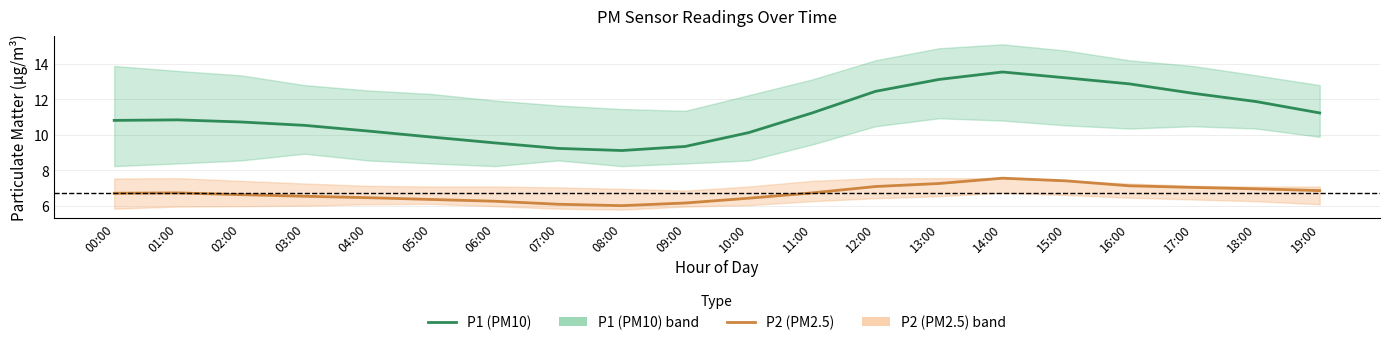

What is the minimum value shown in the chart?

6.0